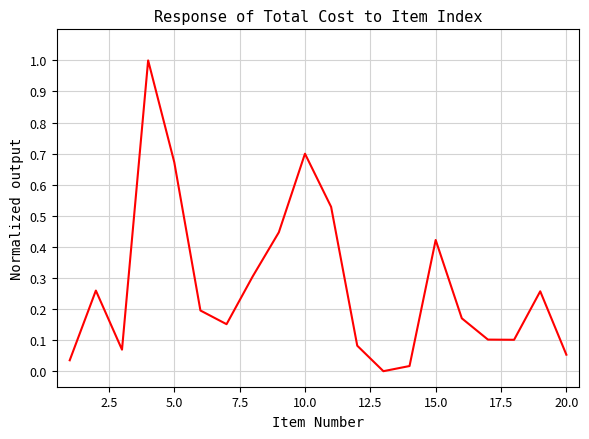

Does the chart display data point markers on the line(s)?

No